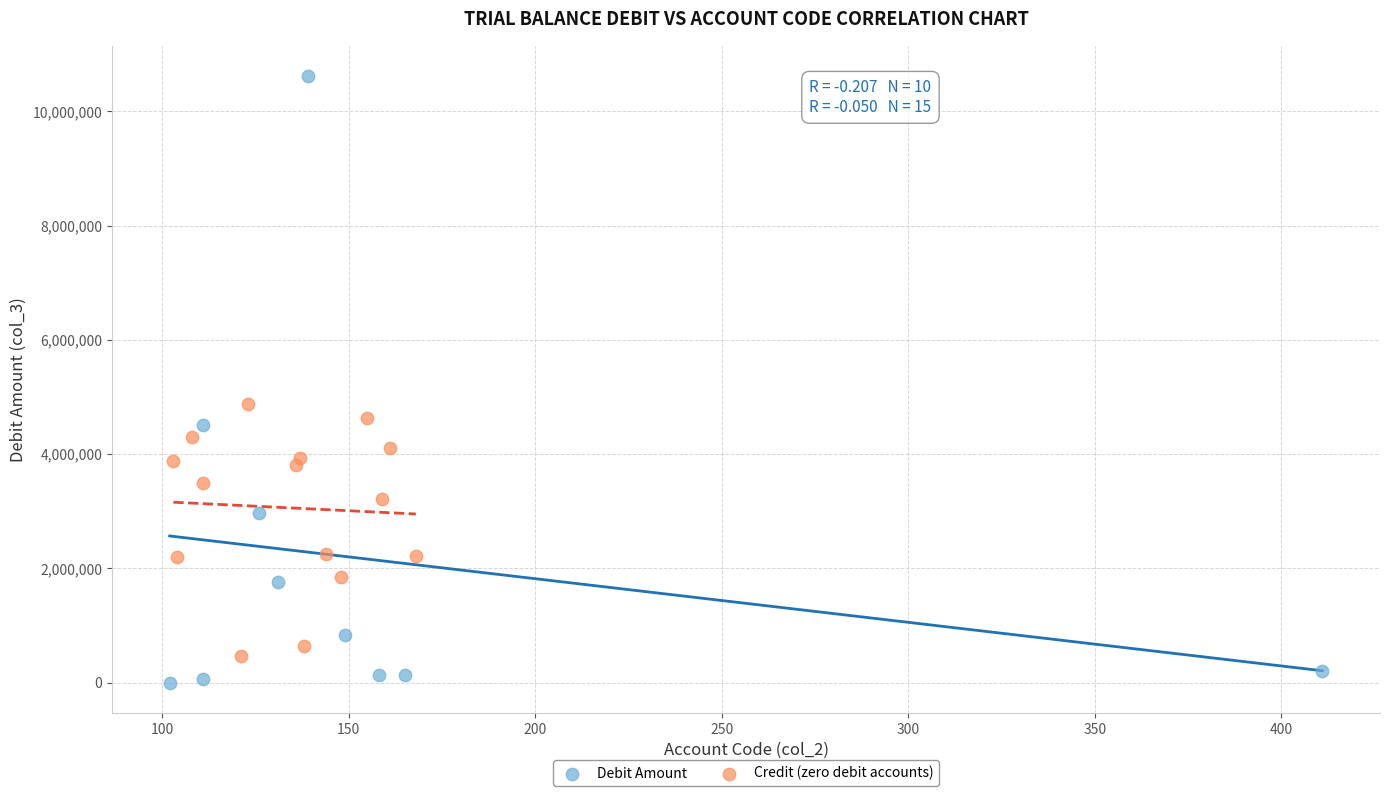

Which series reaches the maximum Y coordinate?

Debit Amount